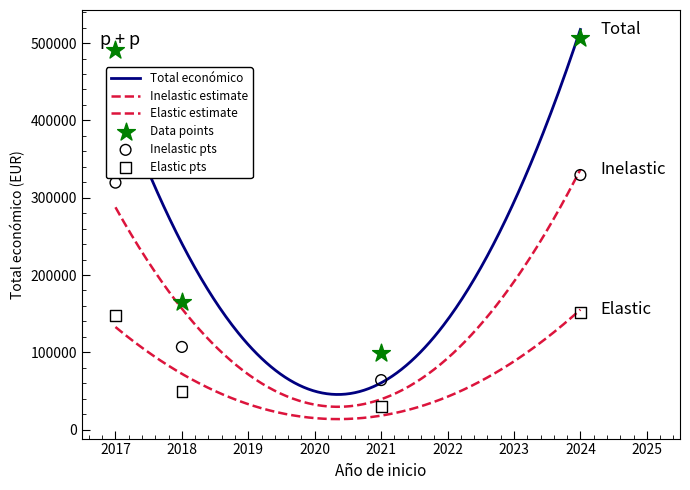

What is the ratio of the value at 2017 to the value at 2021?

5.0